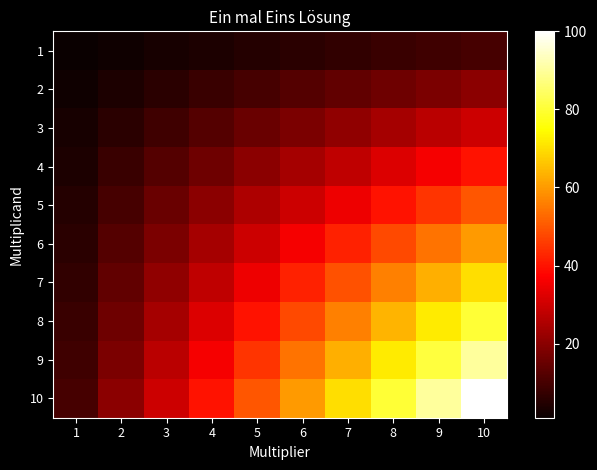

What is the total value across all series at 9?

495